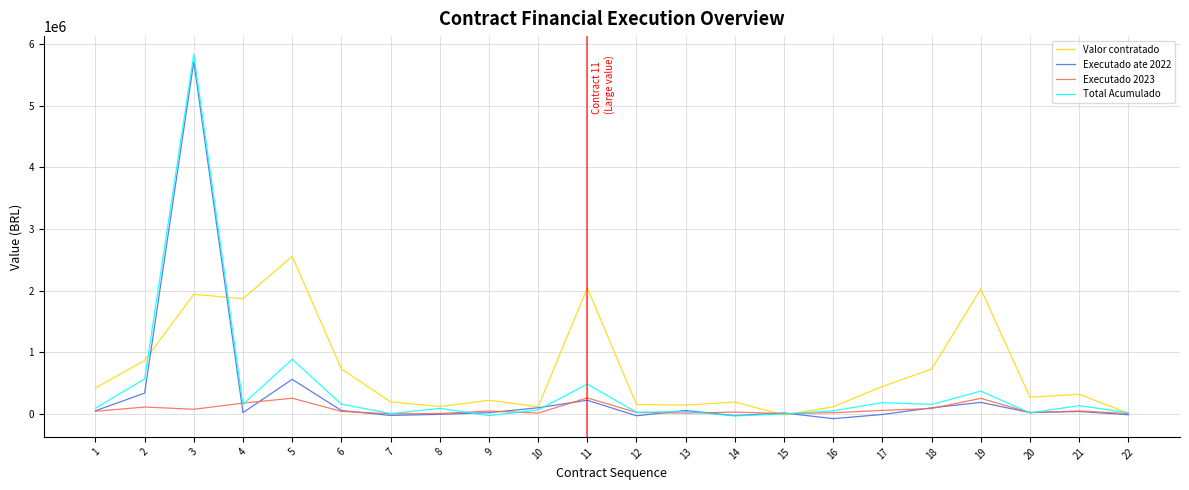

What is the highest value of the Valor contratado series?

2555332.9